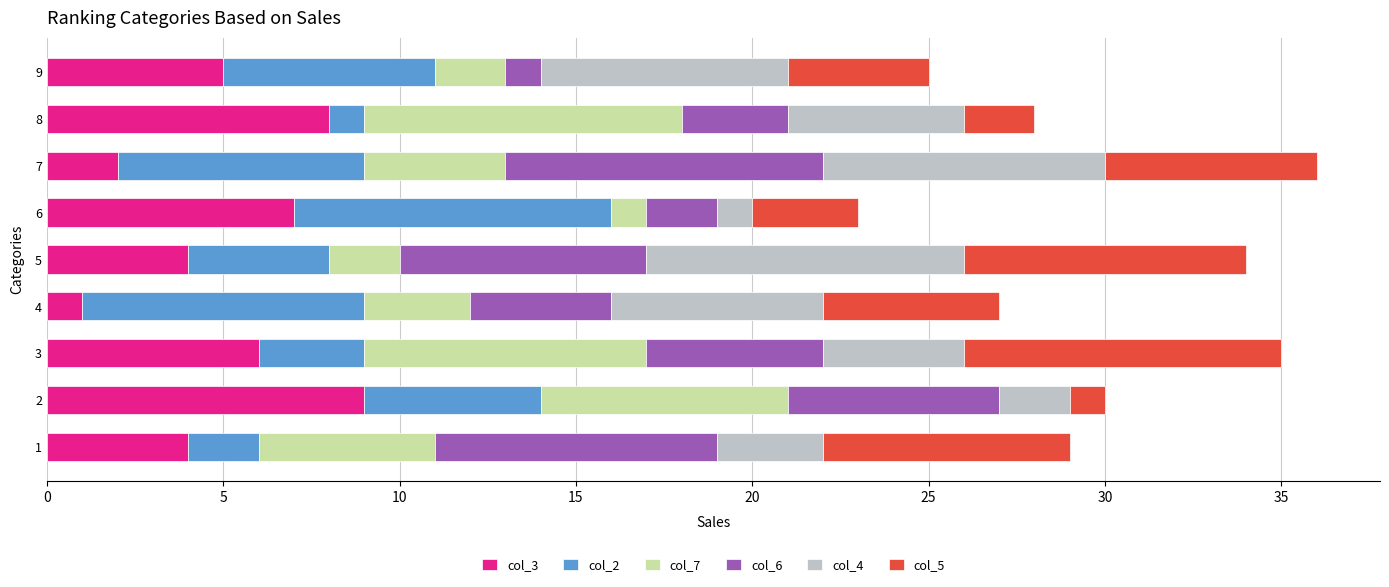

The col_3 series shows 7 at 9. True or false?

False